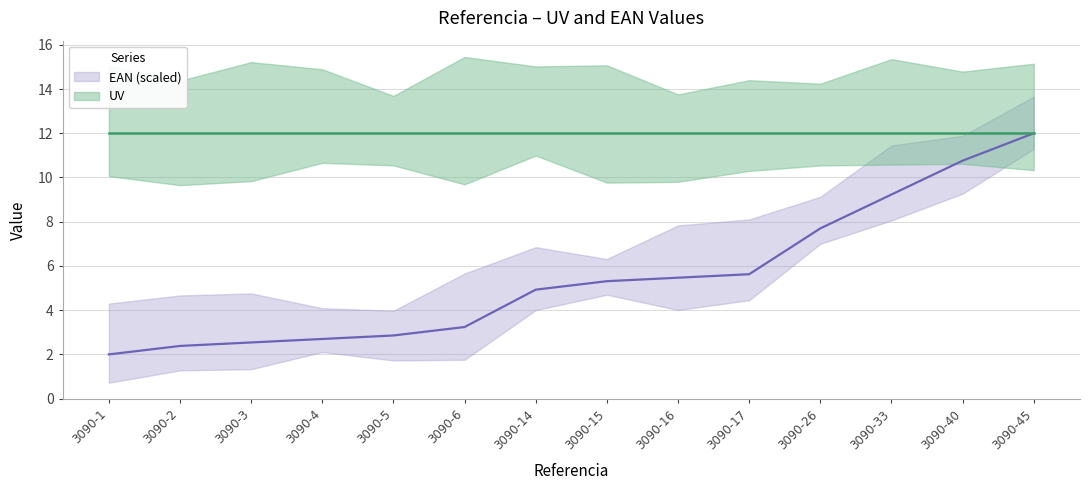

List the labels in order of value, largest first.

3090-45, 3090-40, 3090-33, 3090-26, 3090-17, 3090-16, 3090-15, 3090-14, 3090-6, 3090-5, 3090-4, 3090-3, 3090-2, 3090-1